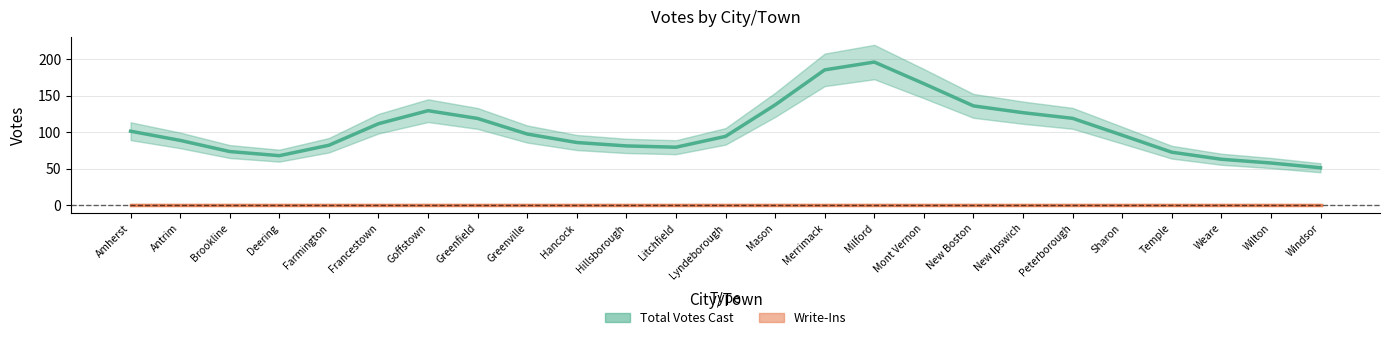

At which category is the sum across all series the highest?

Milford